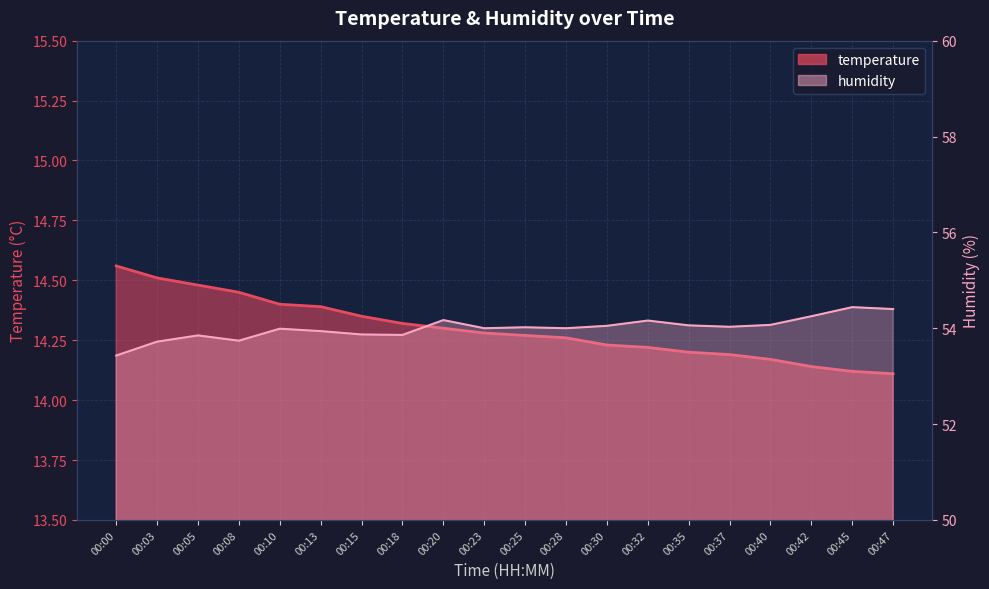

Rank the series by their average value, from highest to lowest.

humidity, temperature